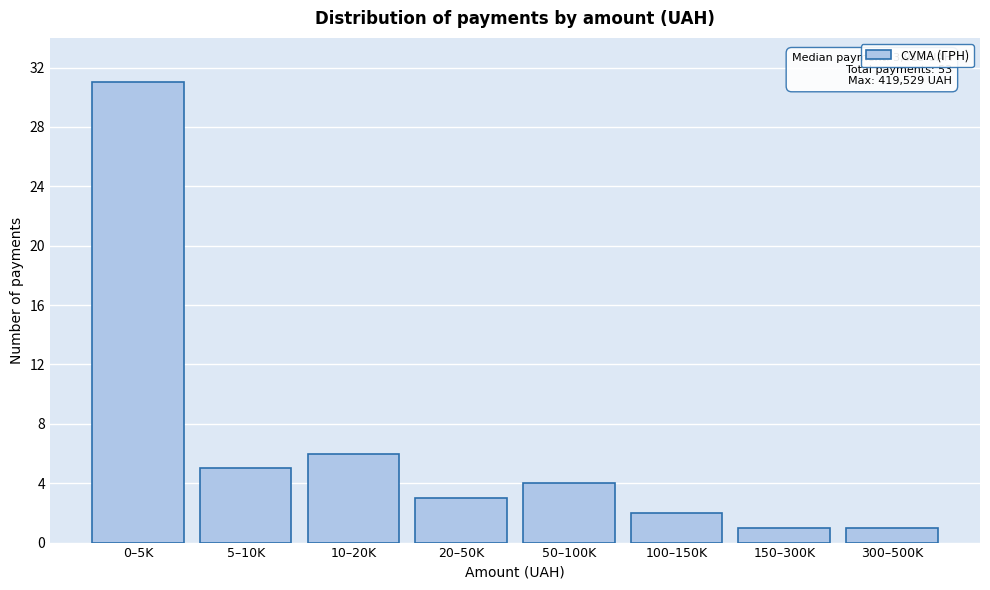

Reading right to left, transcribe all the data shown in this chart.

1	1	2	4	3	6	5	31